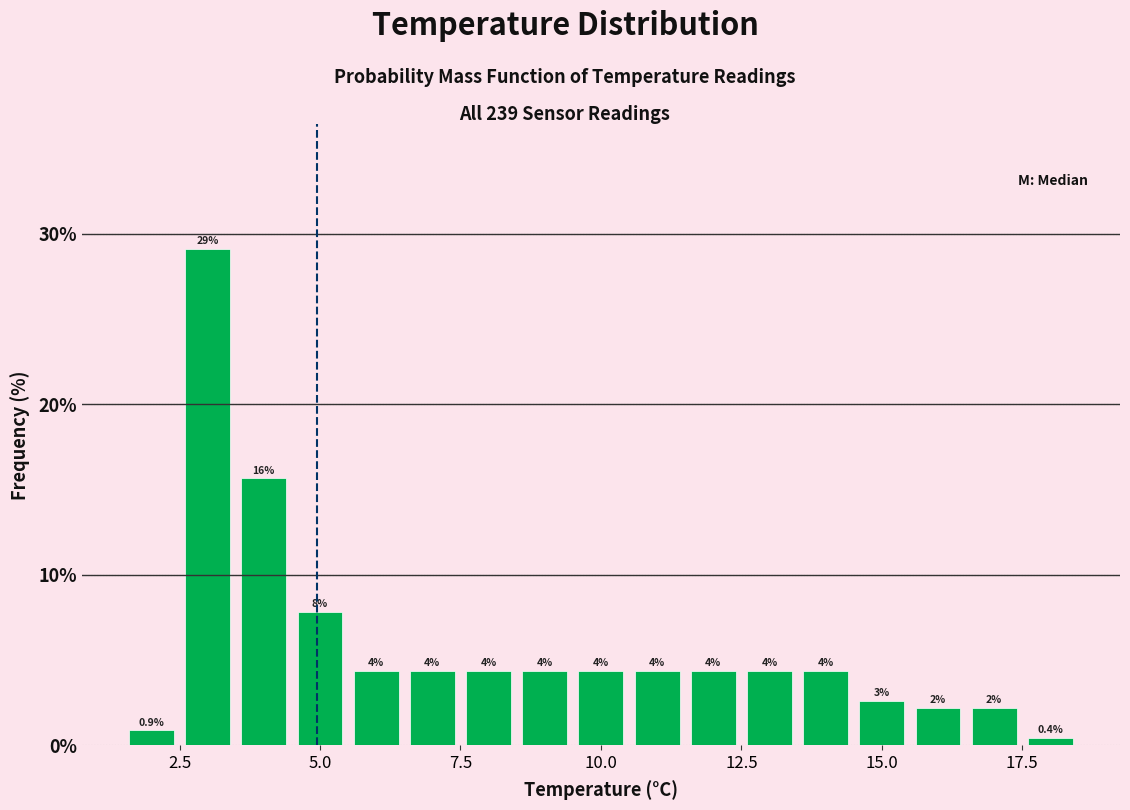

Read against the x-axis, roughly where is the centre of the tallest bar?

3.0